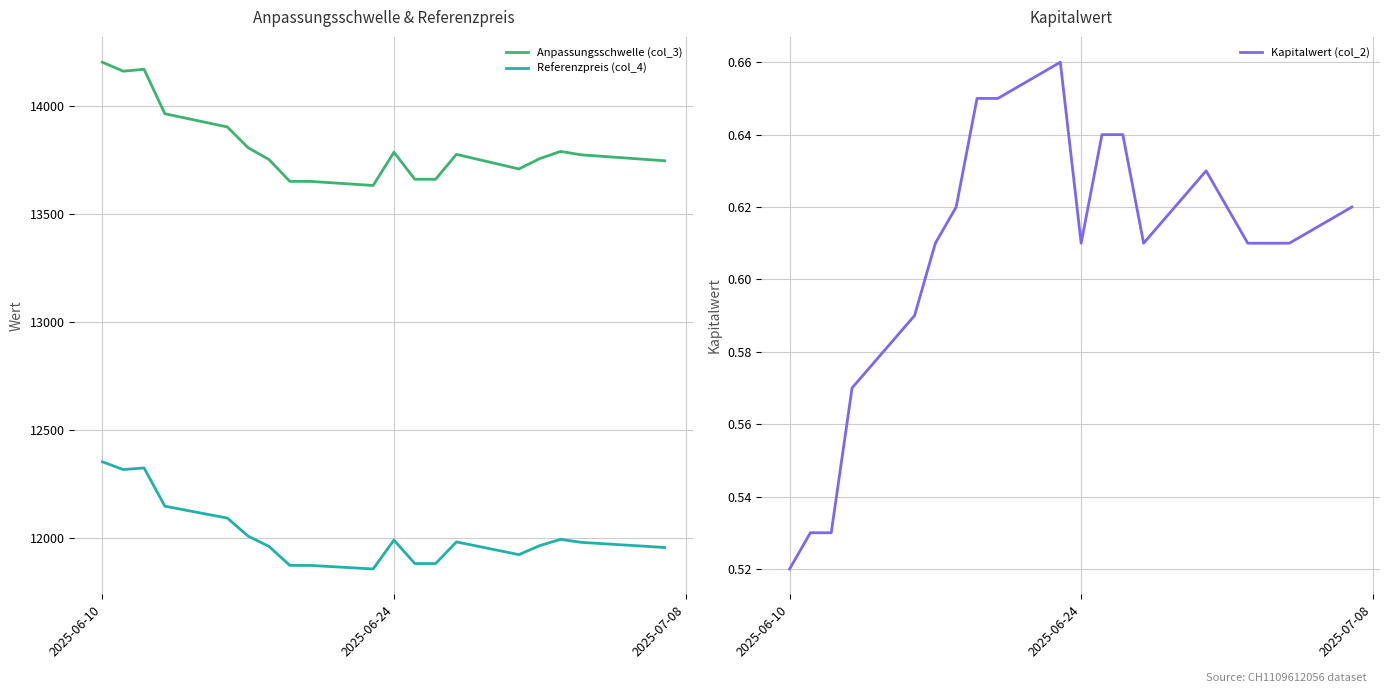

What is the value of the Kapitalwert (col_2) point at the 8th from the left?

0.6